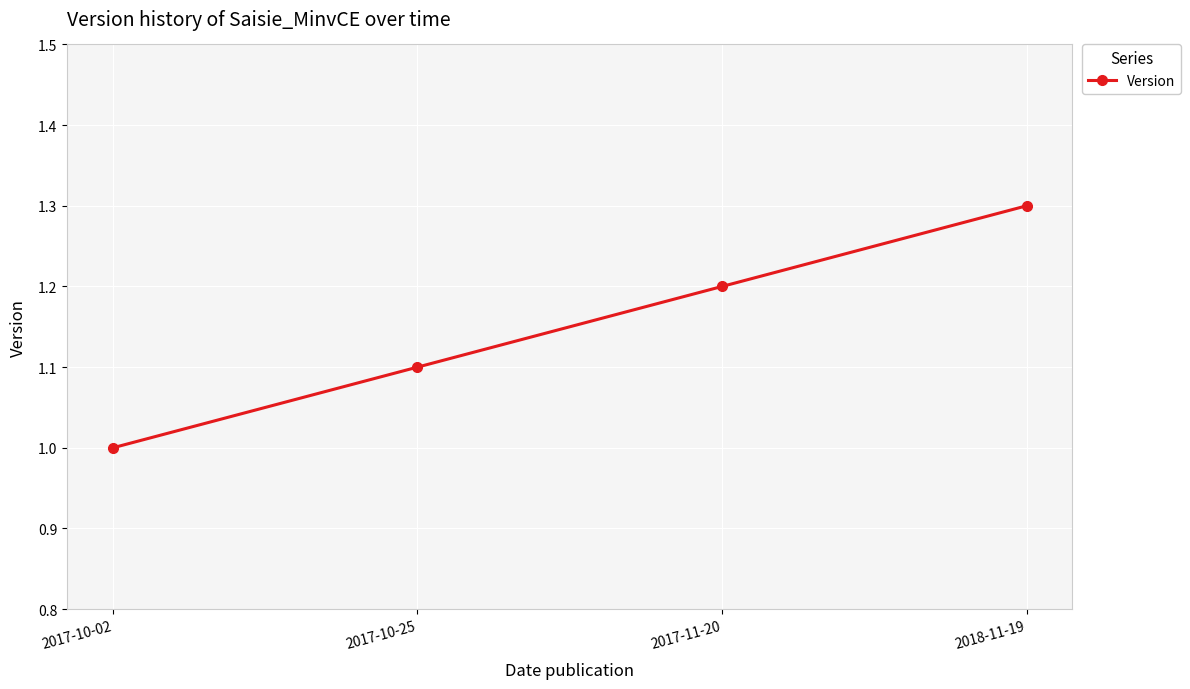

What is the minimum value shown in the chart?

1.0